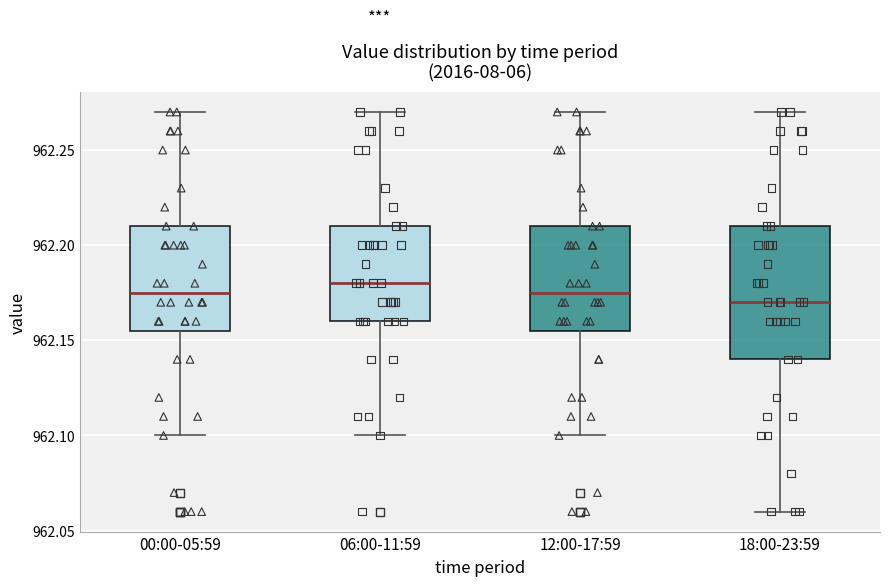

Which box is the tallest, from its lower edge to its upper edge?

18:00-23:59